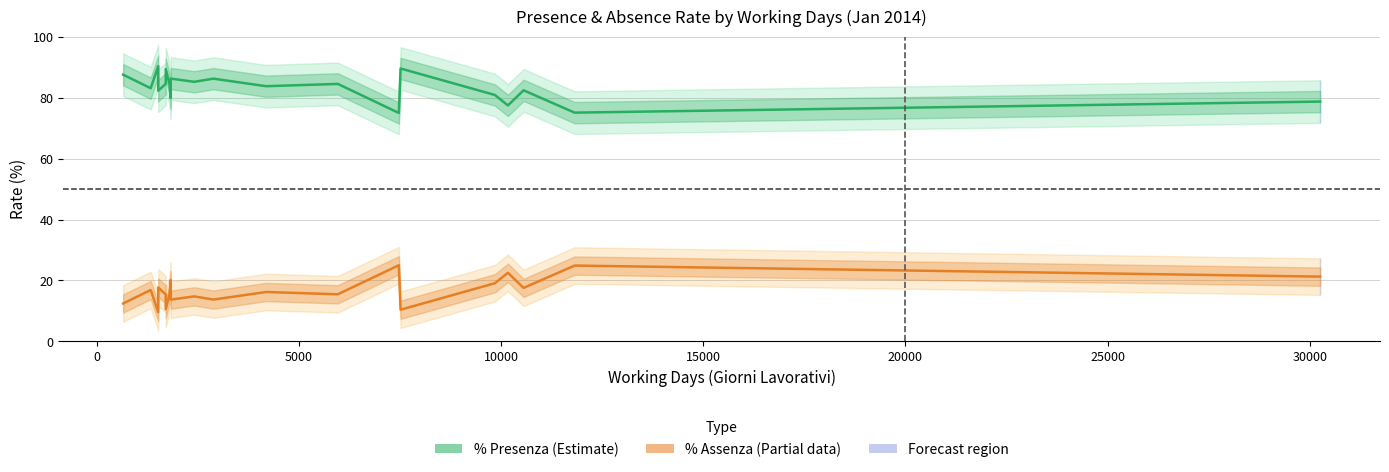

List the series in order of their peak value, lowest first.

% Assenza (Estimate based on partial data), % Presenza (Estimate)